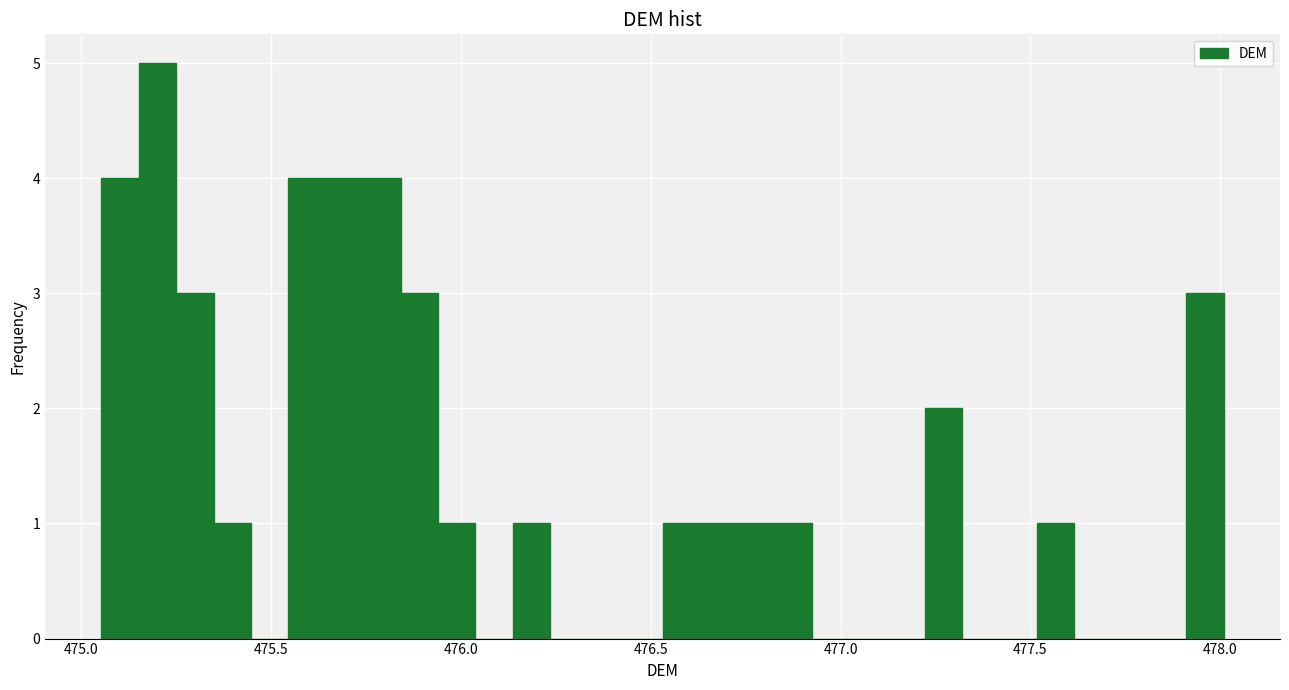

Around what value on the x-axis is the tallest bar? Give the approximate position of its centre, as read against the axis.

475.20